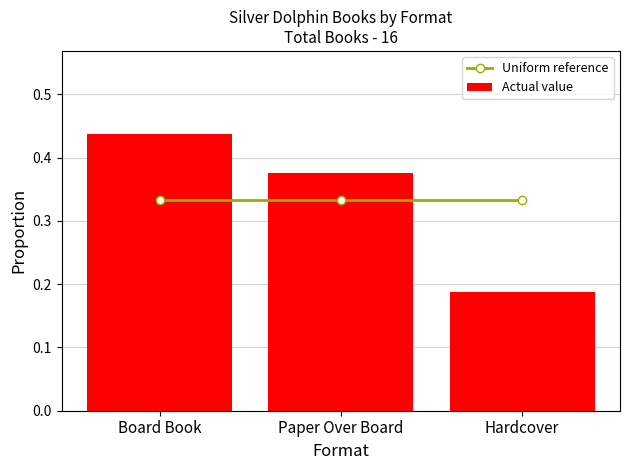

Rank the series by their maximum value, from highest to lowest.

Actual value, Uniform reference